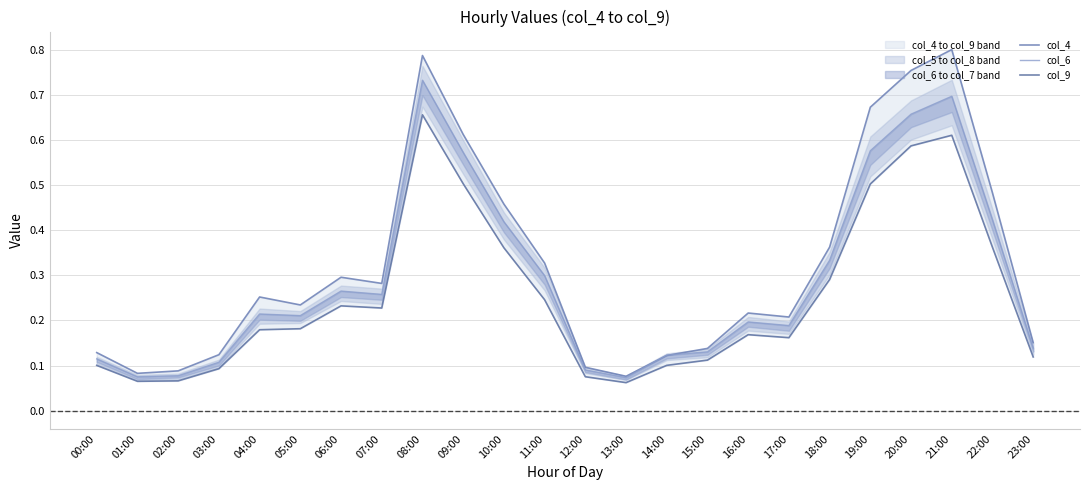

Which series has the largest total across all categories?

col_4